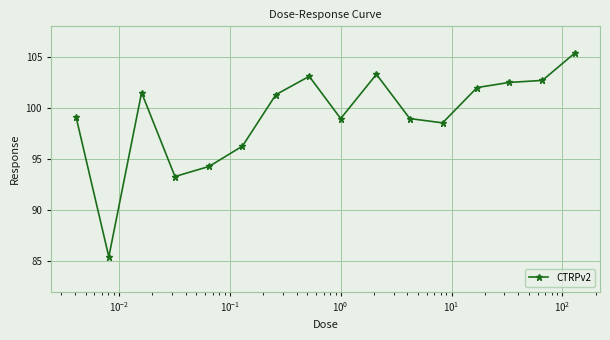

What is the minimum value shown in the chart?

85.4